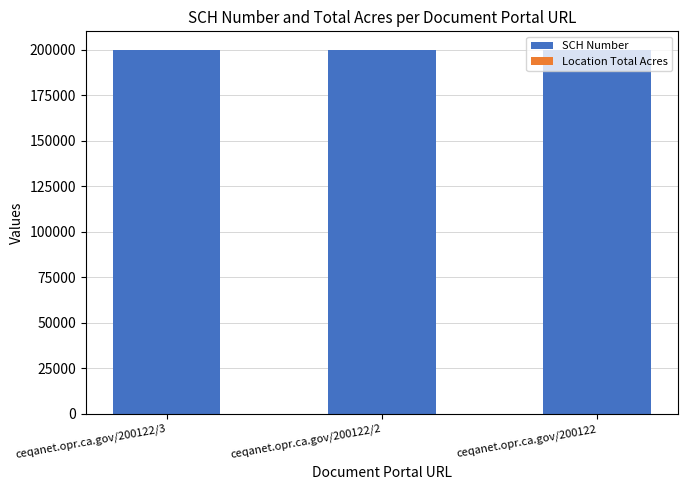

Are the bars grouped side by side (vs. stacked)?

No